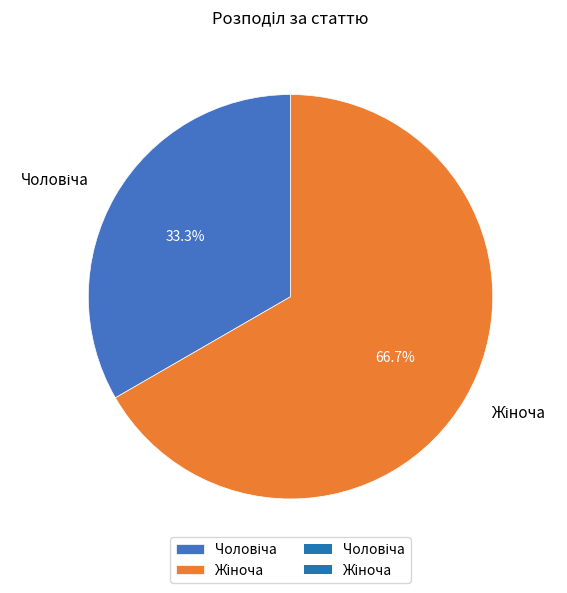

Is there a majority slice in this chart?

Yes